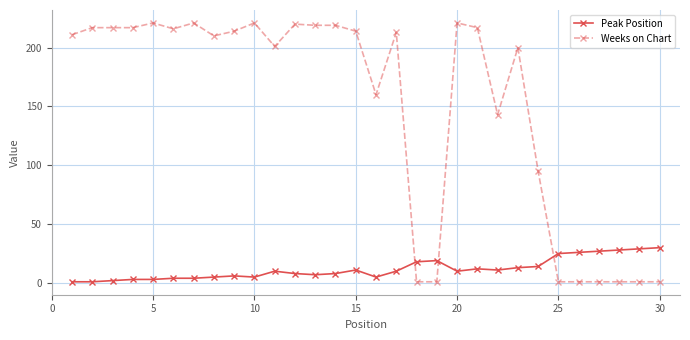

True or false: Weeks on Chart has more than 1 interior local peaks.

True